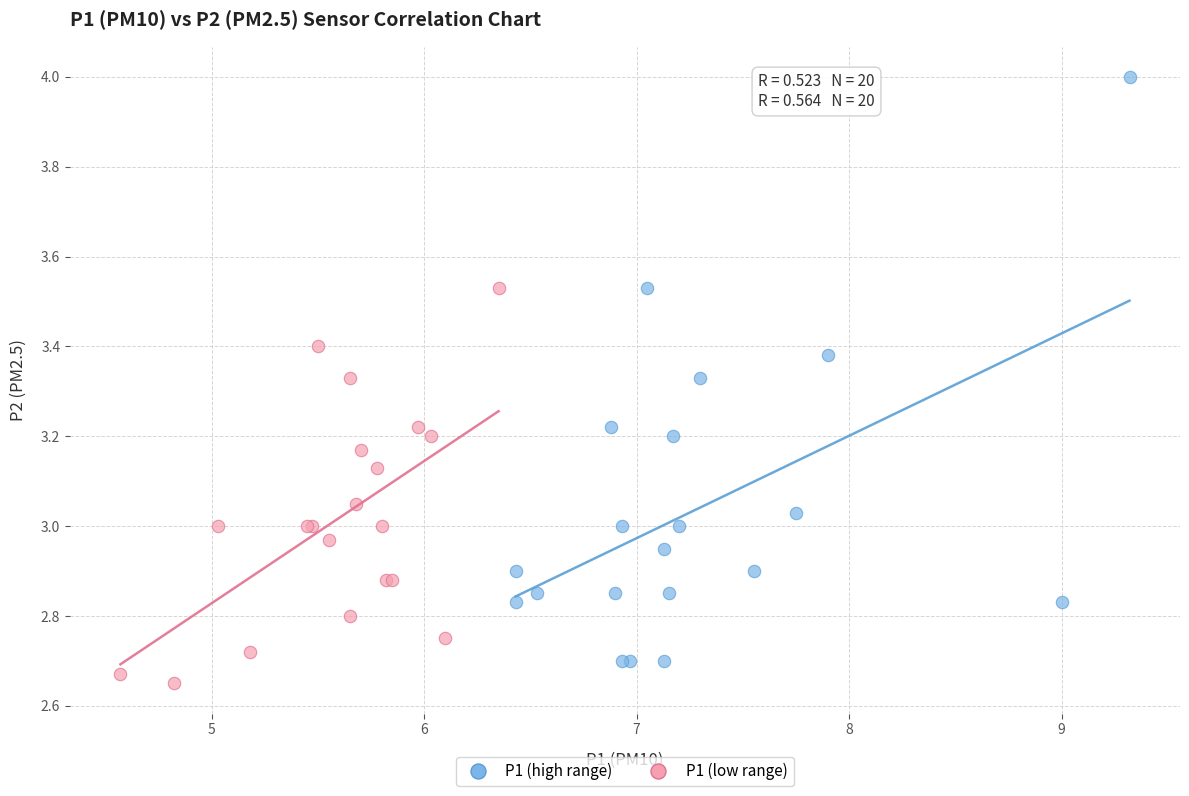

Which series has the widest spread of Y values?

P1 (high range)